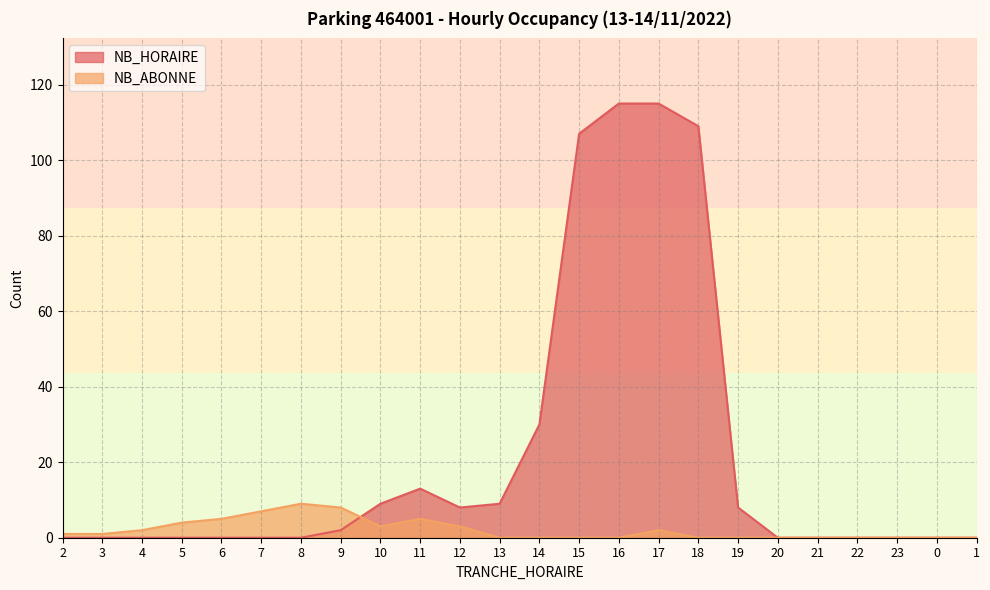

How many interior local valleys does the NB_ABONNE series have?

1